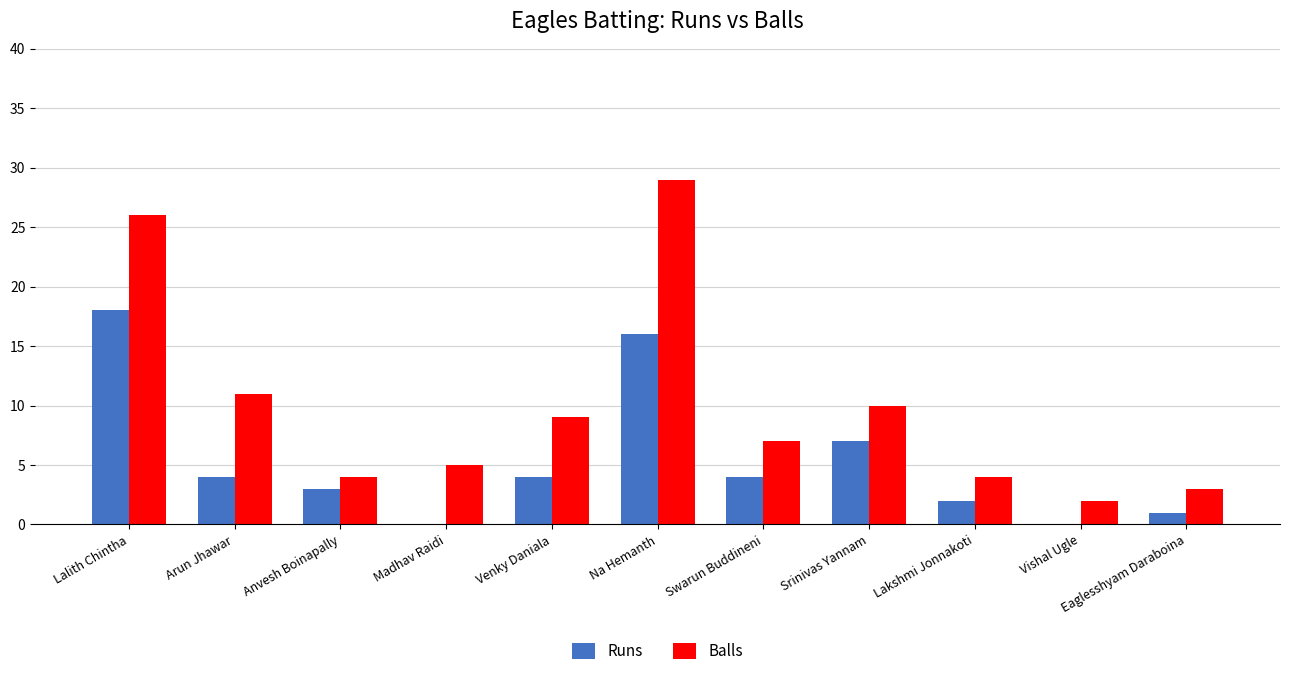

Which series changed the most between Arun Jhawar and Madhav Raidi?

Balls